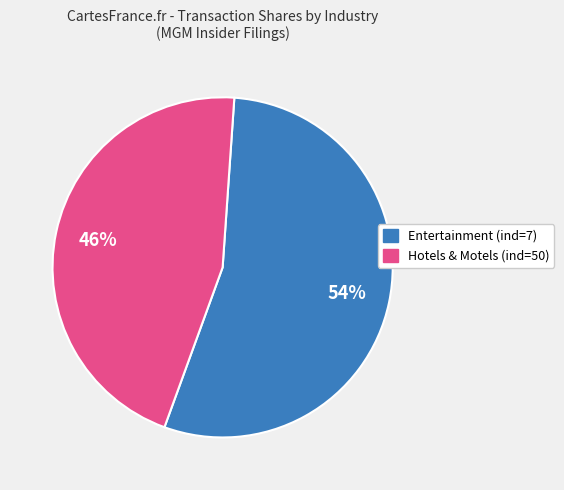

Approximately how many times larger is the value at Entertainment (ind=7) compared to Hotels & Motels (ind=50)?

1.2